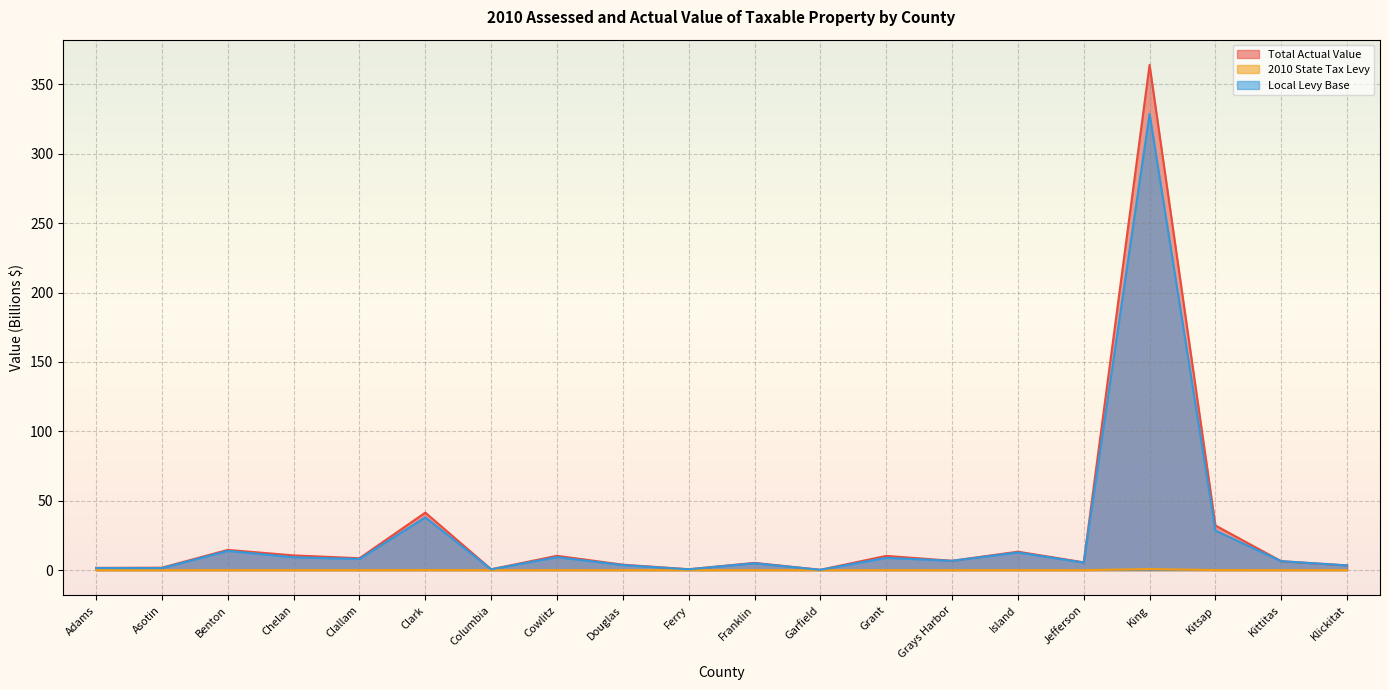

True or false: Local Levy Base and 2010 State Tax Levy cross at least once.

False